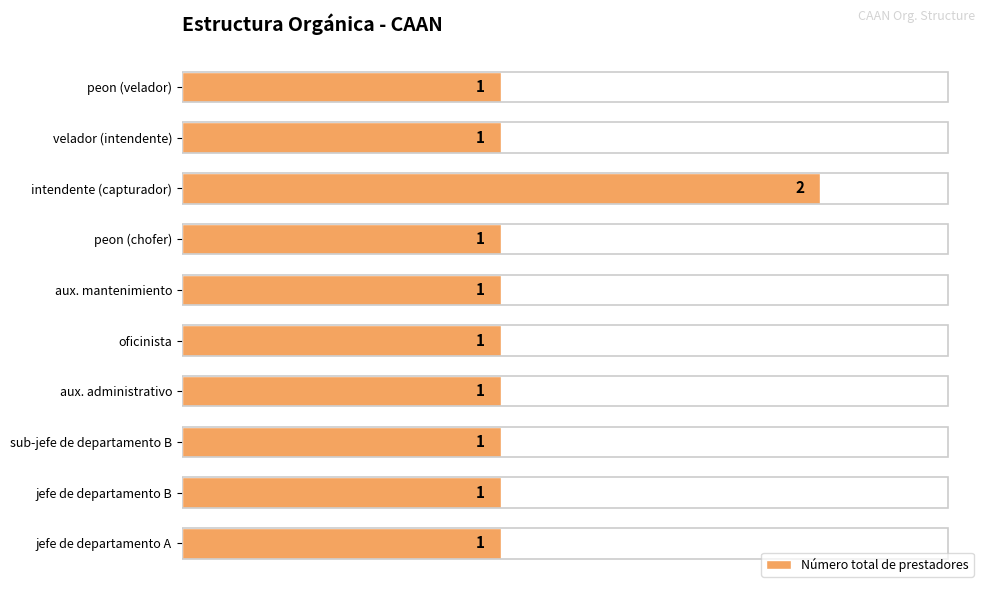

How many bars are there in total?

10